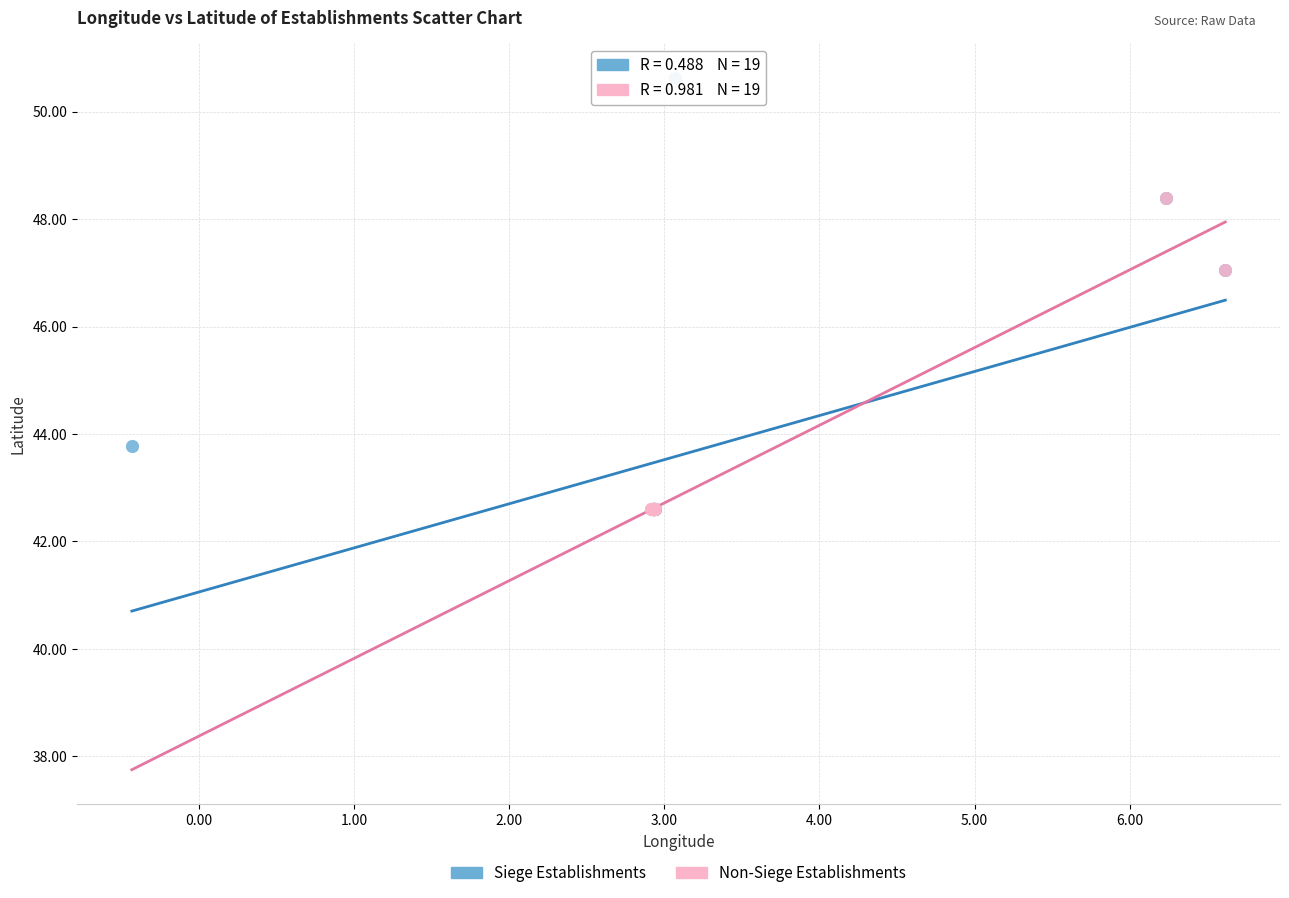

Which series reaches the maximum Y coordinate?

Siege Establishments